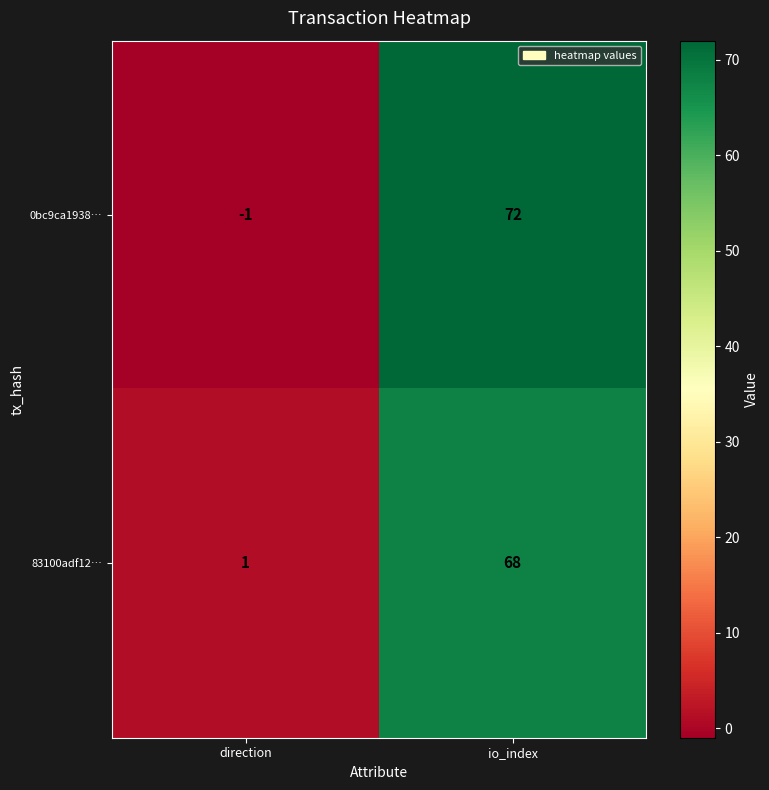

Between direction and io_index, which series saw the biggest shift?

0bc9ca1938…